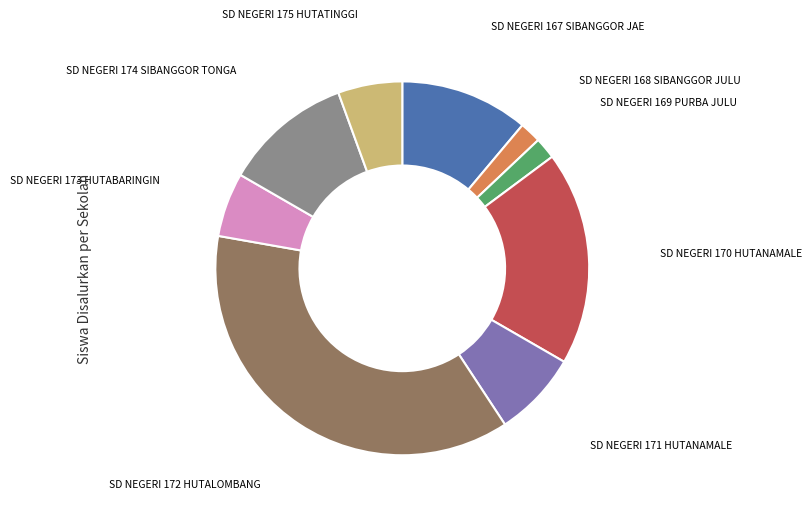

Does any single category account for the majority?

No